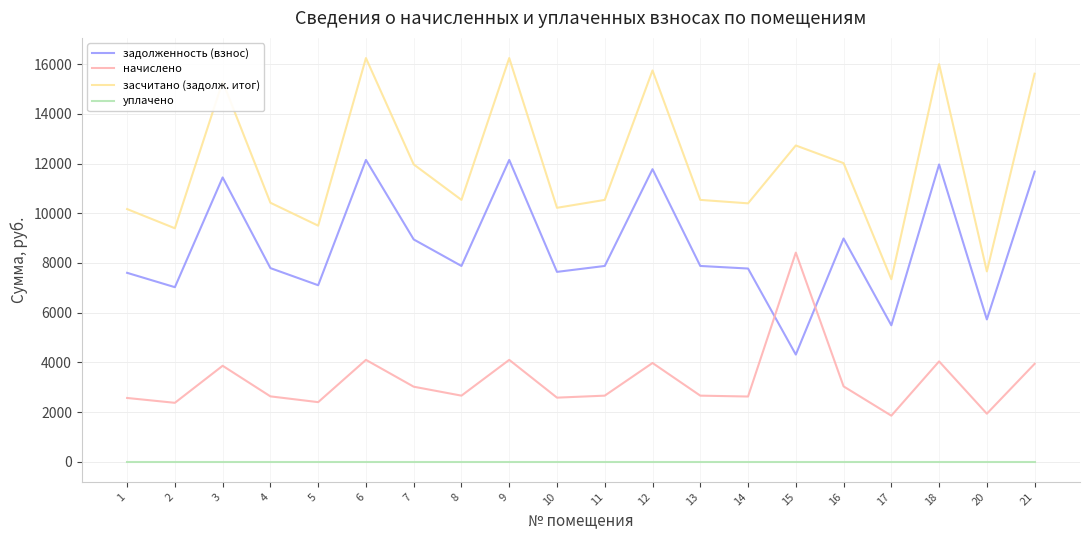

What is the total value across all series at 9?

32495.5